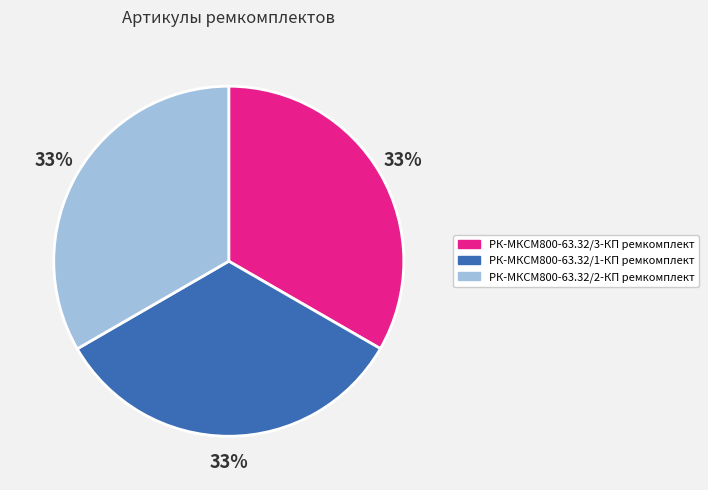

Is there a majority slice in this chart?

No